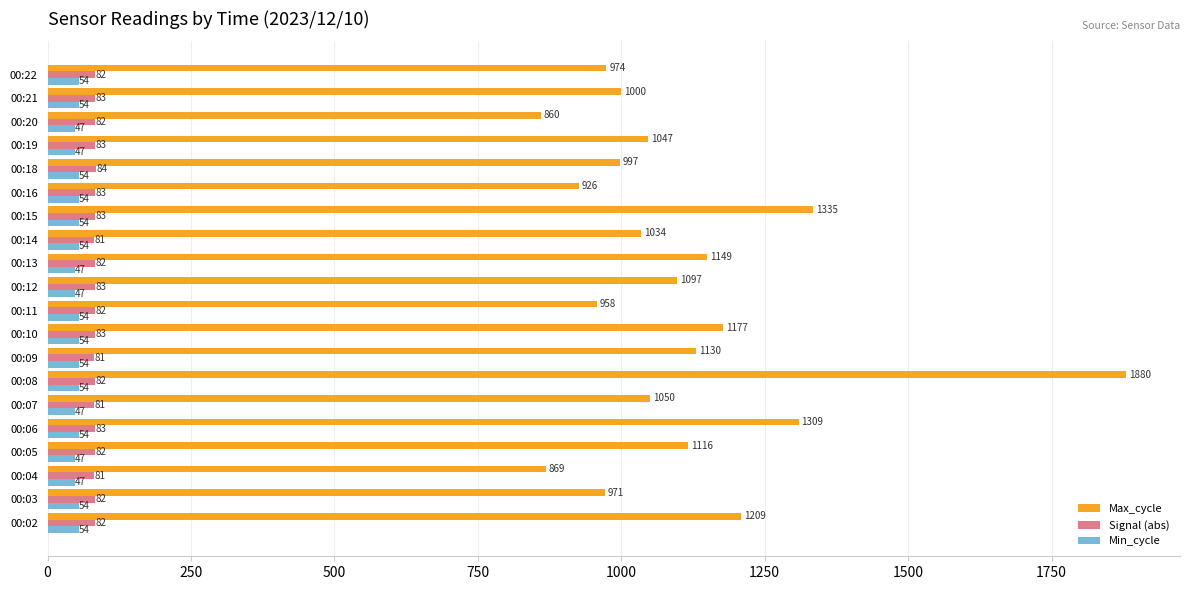

Is the value of Min_cycle at 00:11 greater than the value of Max_cycle at 00:14?

No